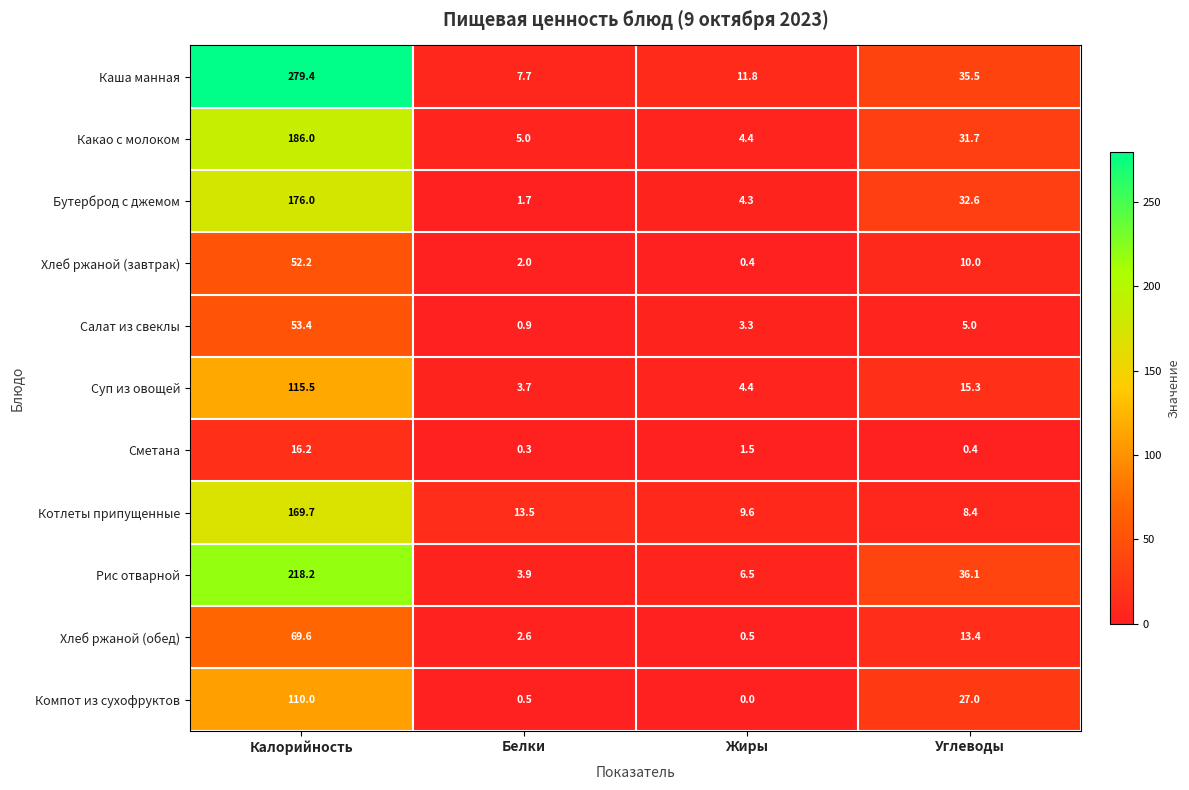

What is the maximum value for Суп из овощей?

115.5